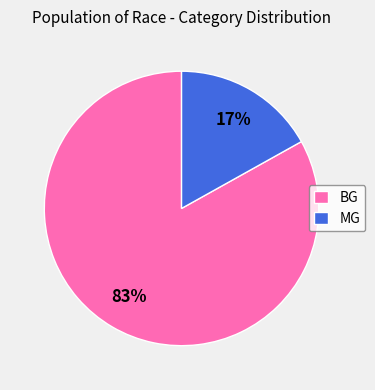

True or false: BG accounts for 97% of the total.

False